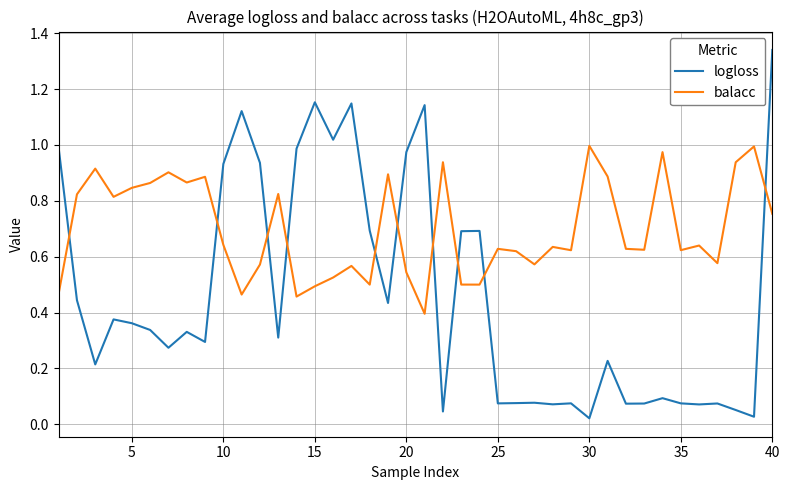

True or false: logloss has more than 0 points higher than both neighbors.

True